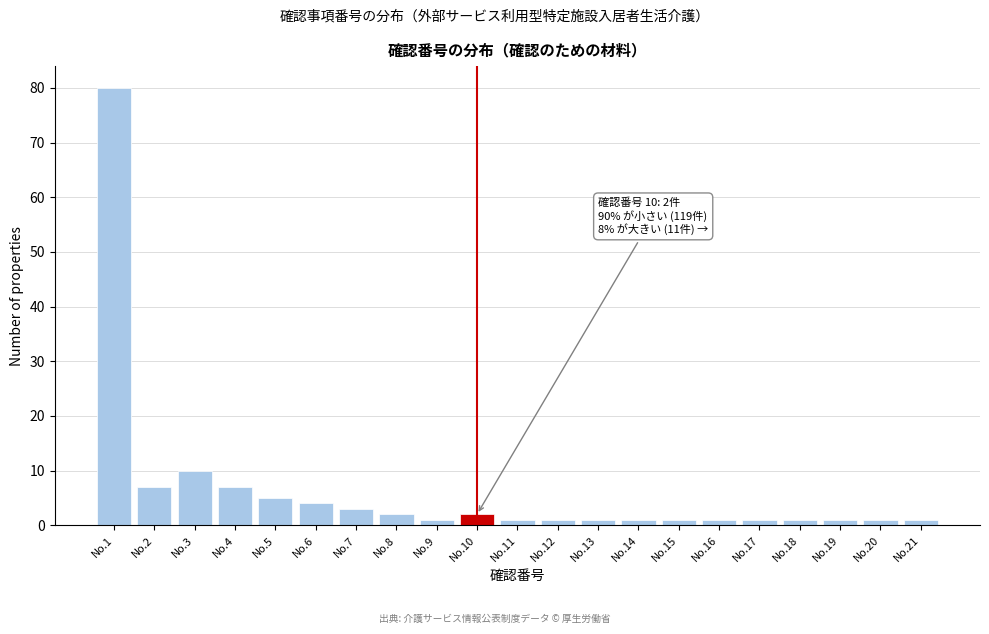

Reading right to left, what are all the values shown in this chart?

No.21=1	No.20=1	No.19=1	No.18=1	No.17=1	No.16=1	No.15=1	No.14=1	No.13=1	No.12=1	No.11=1	No.10=2	No.9=1	No.8=2	No.7=3	No.6=4	No.5=5	No.4=7	No.3=10	No.2=7	No.1=80